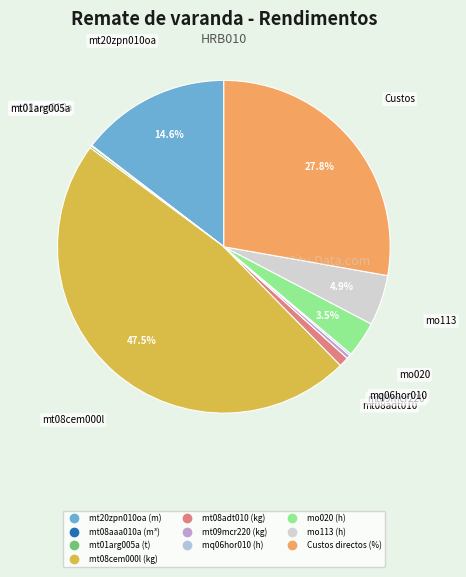

To the nearest percent, what is the difference between the largest and smallest slice percentages?

47%